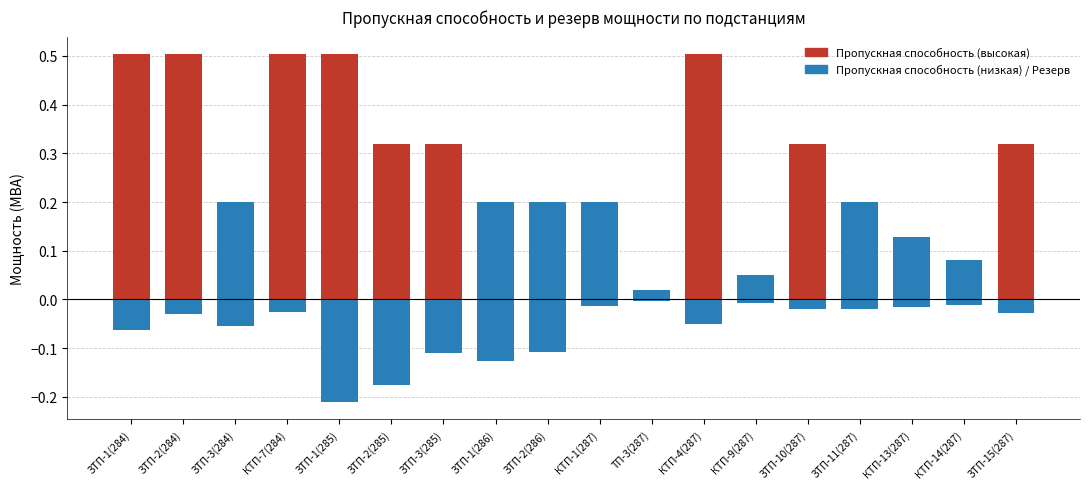

What is the total value across all series at ЗТП-2(284)?

0.5